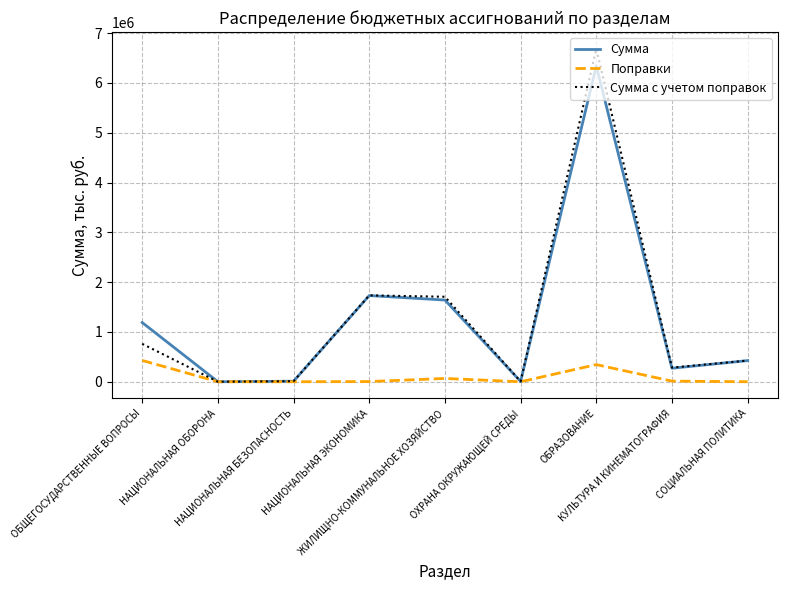

Rank the series by their maximum value, from lowest to highest.

Поправки, Сумма, Сумма с учетом поправок